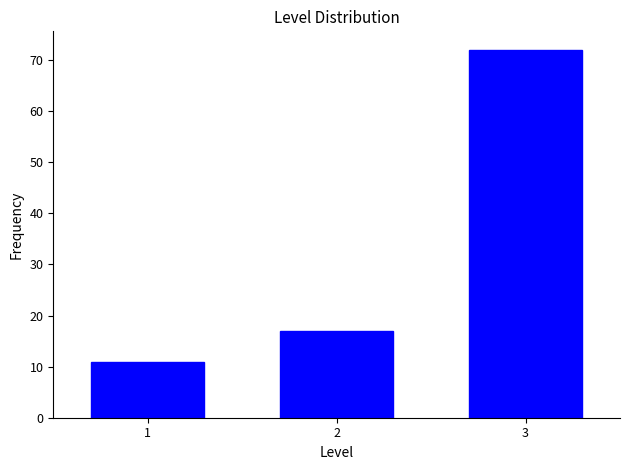

Reading right to left, list all the values displayed in this chart.

3=72	2=17	1=11